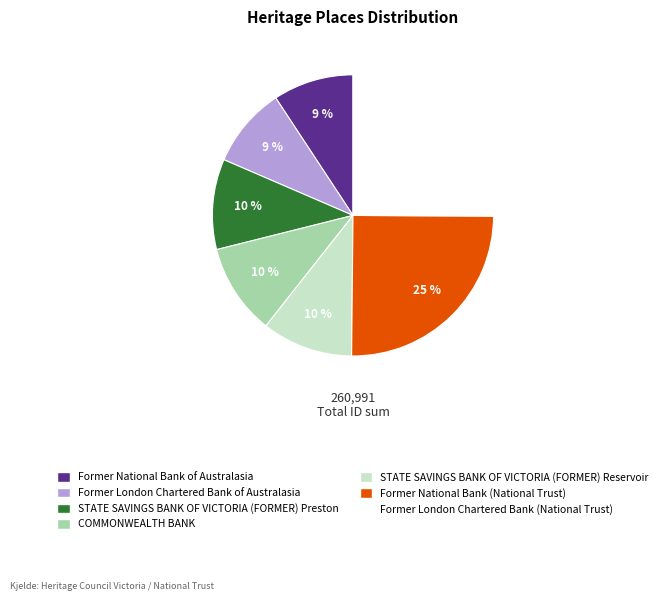

To the nearest percent, what is the difference between the STATE SAVINGS BANK OF VICTORIA (FORMER) Reservoir and Former London Chartered Bank (National Trust) slice percentages?

15%